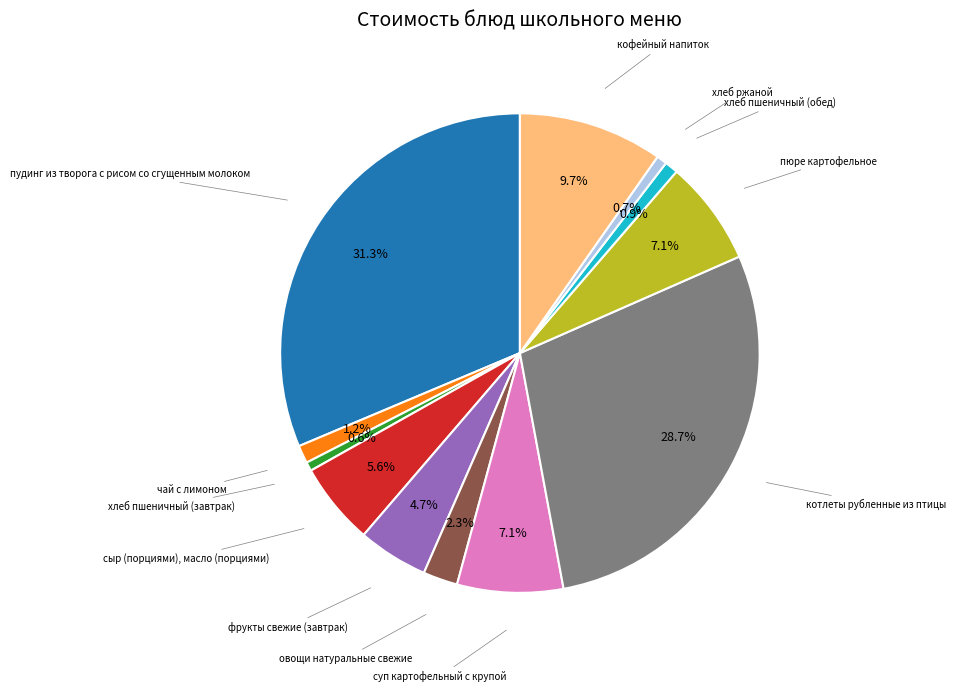

Approximately how many times larger is the value at сыр (порциями), масло (порциями) compared to фрукты свежие (завтрак)?

1.2